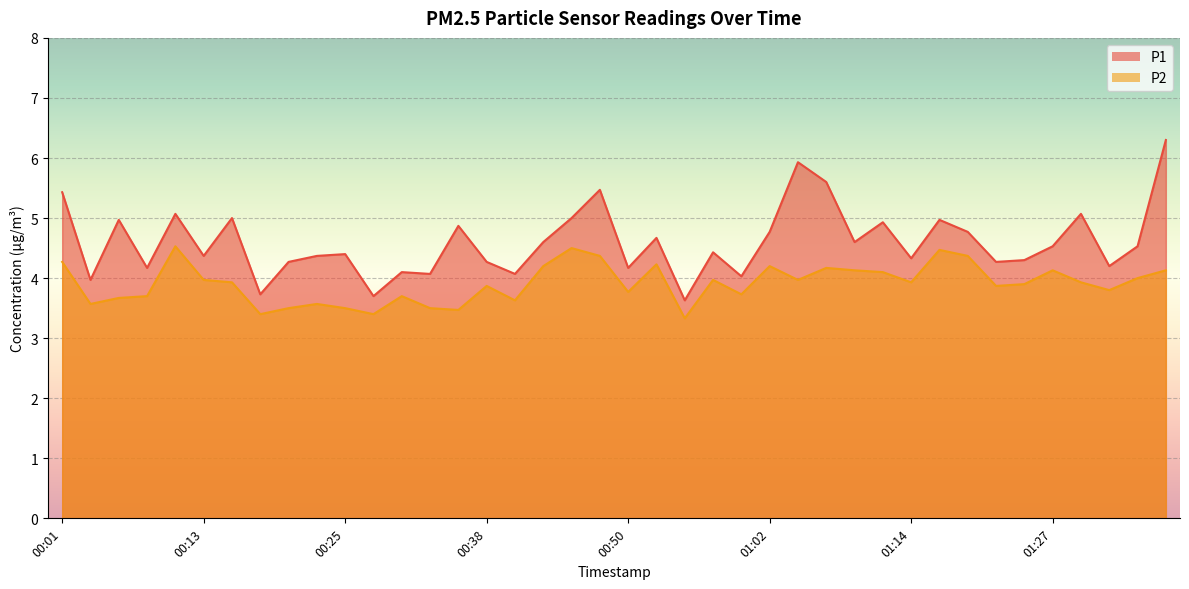

List the labels in order of P1 value, smallest first.

00:55, 00:28, 00:18, 00:03, 01:00, 00:33, 00:40, 00:30, 00:08, 00:50, 01:32, 00:20, 00:38, 01:22, 01:24, 01:14, 00:13, 00:23, 00:25, 00:57, 01:27, 01:34, 00:42, 01:09, 00:52, 01:02, 01:19, 00:35, 01:12, 00:06, 01:17, 00:15, 00:45, 00:10, 01:29, 00:01, 00:47, 01:07, 01:05, 01:37